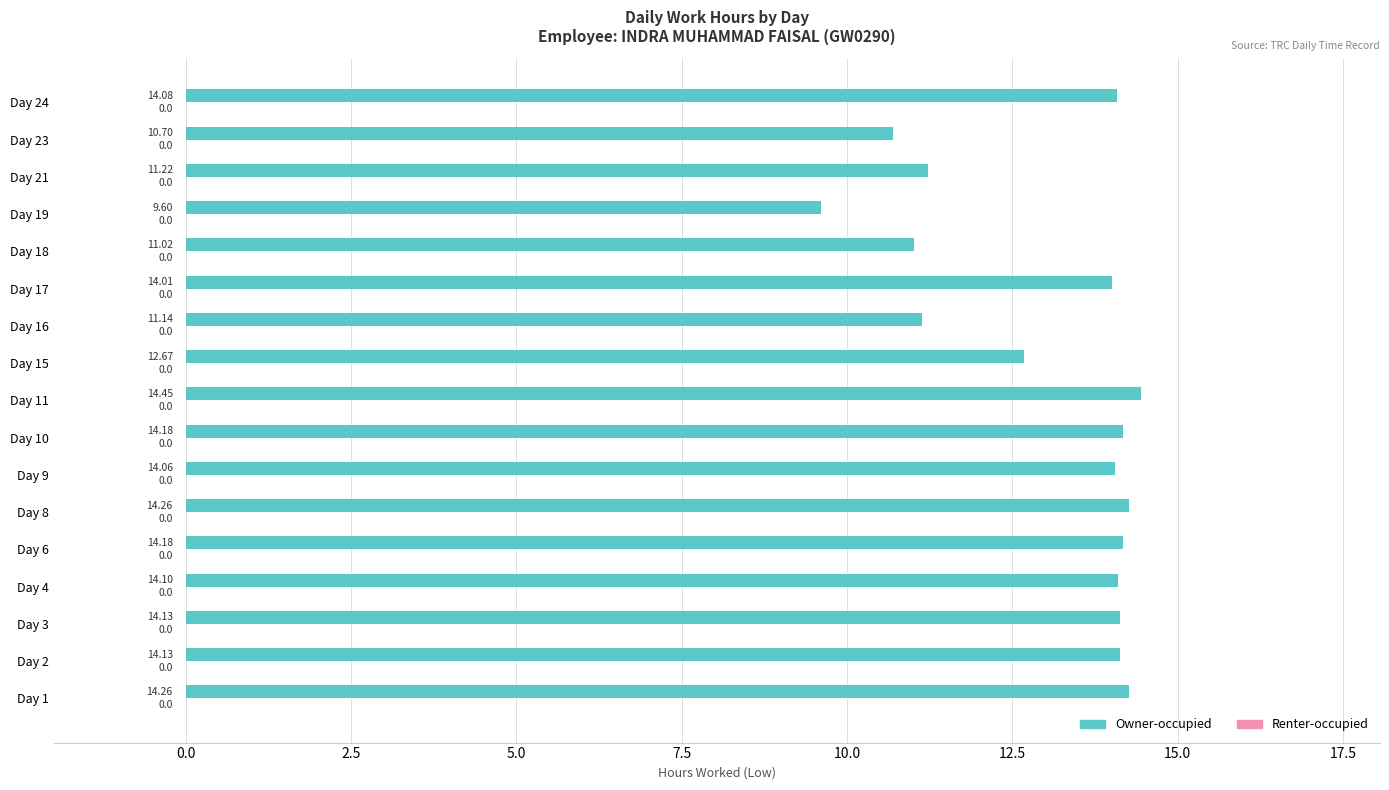

Which has a higher value, Day 6 or Day 15?

Day 6